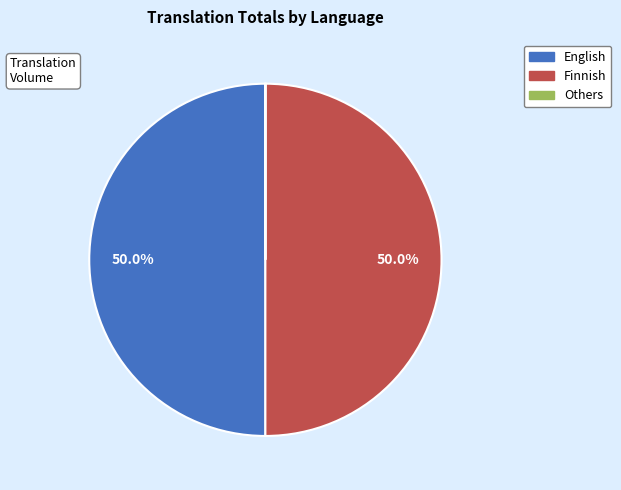

Approximately how many times larger is the value at Finnish compared to English?

1.0